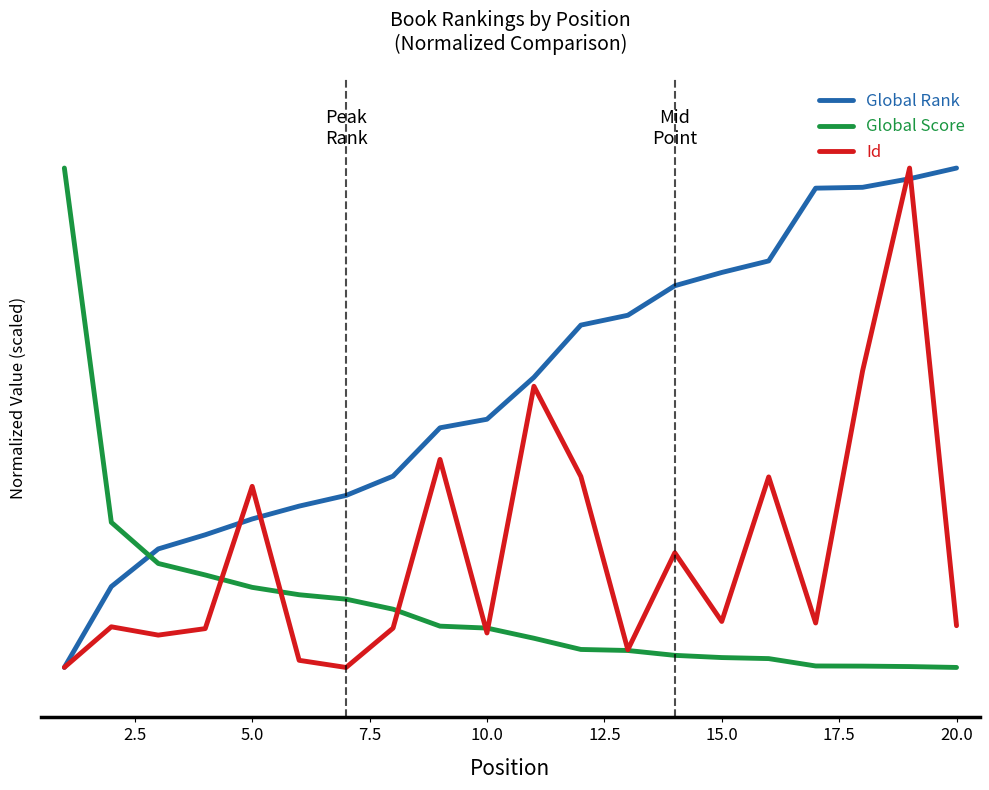

How many interior local peaks does the Id series have?

7